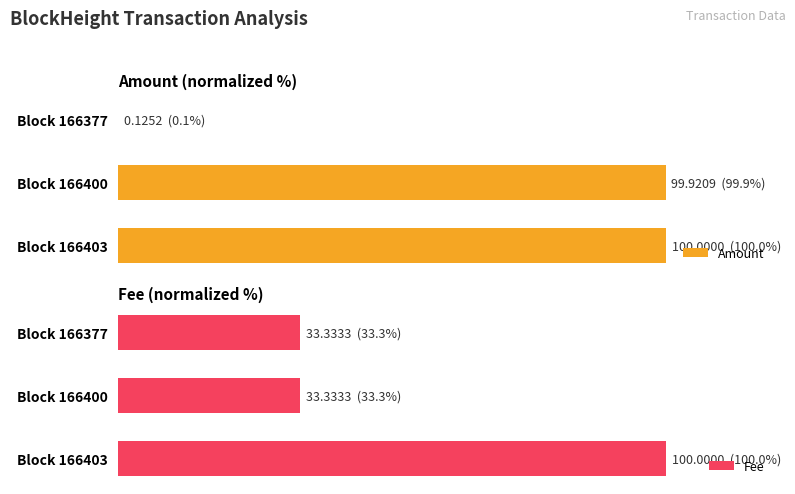

Are the bars grouped side by side (vs. stacked)?

Yes